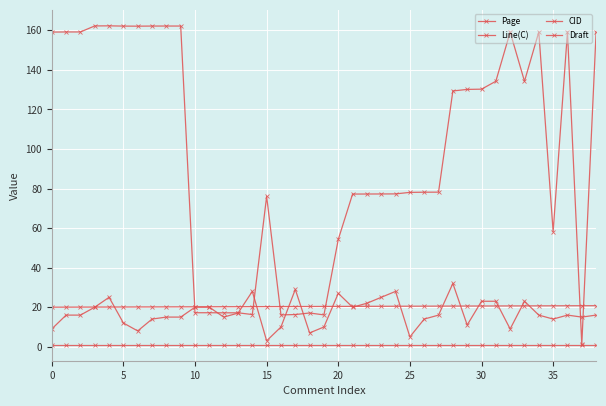

Count the number of data series in this chart.

4